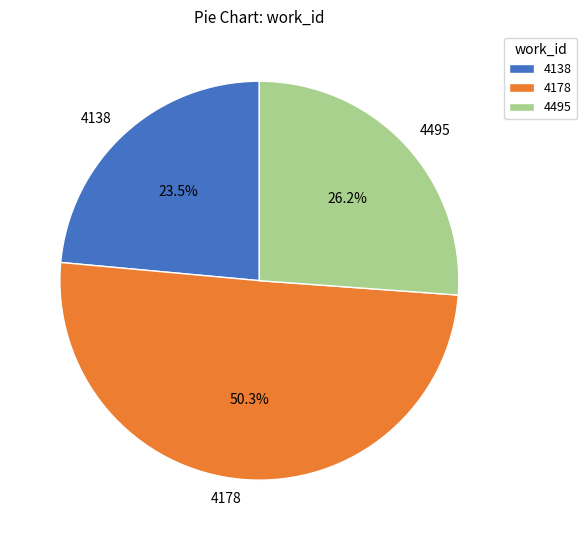

Count the number of slices in the pie.

3